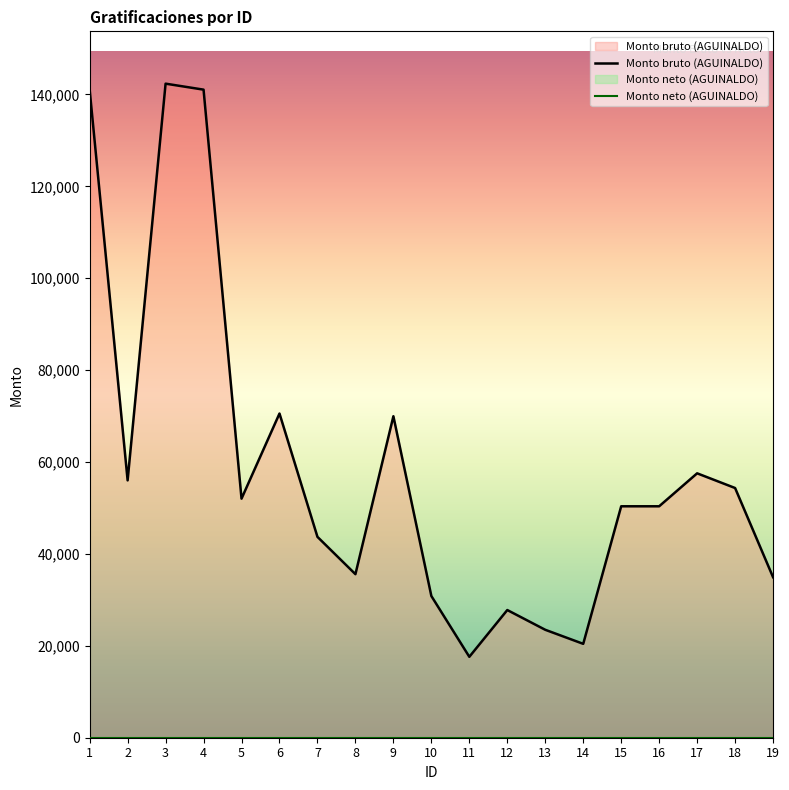

Which series has the widest spread of values?

Monto bruto (AGUINALDO)